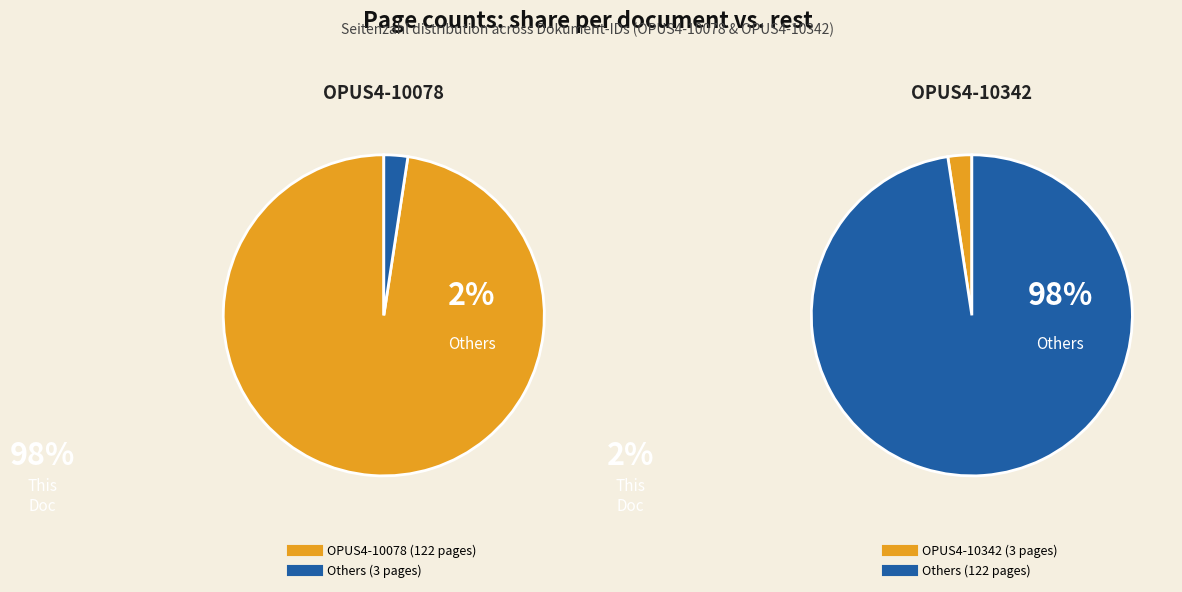

What is the largest slice in the pie chart?

OPUS4-10078